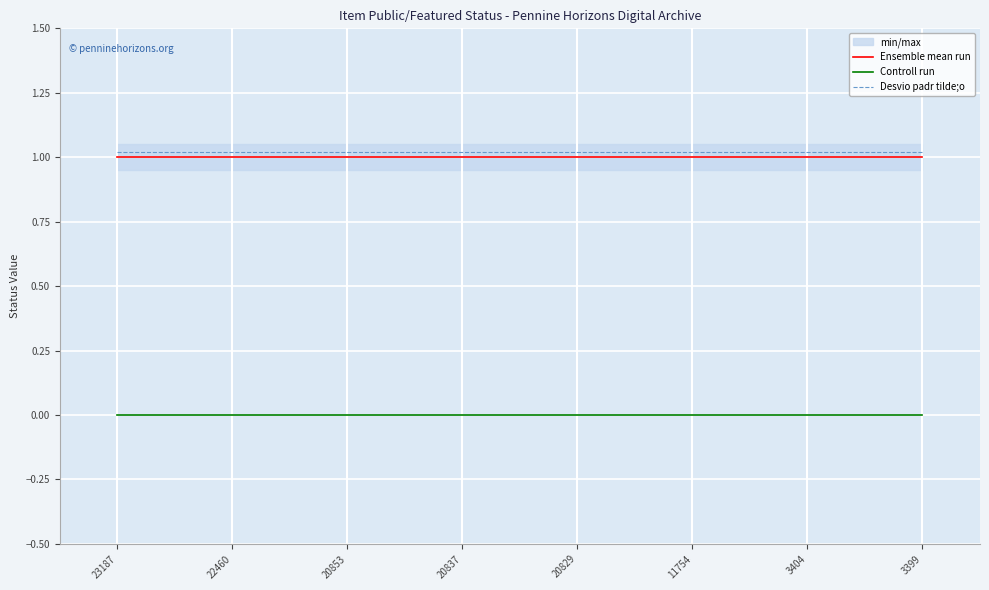

At which category is the sum across all series the highest?

23187